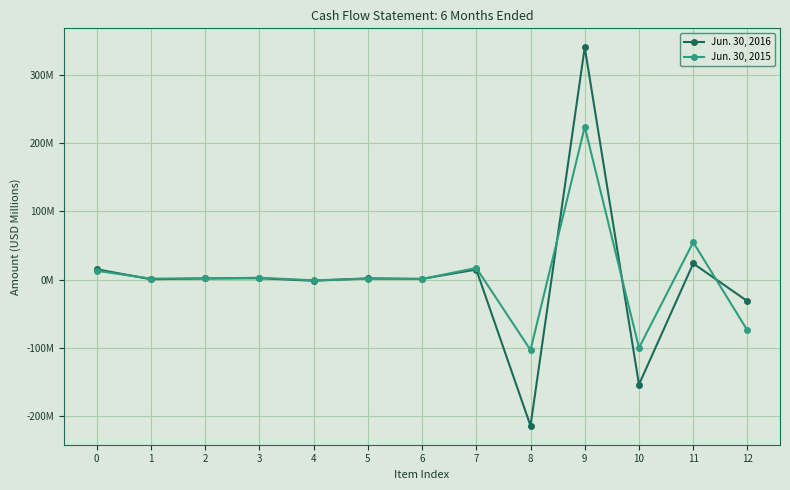

What is the minimum value for Jun. 30, 2015?

-103.2